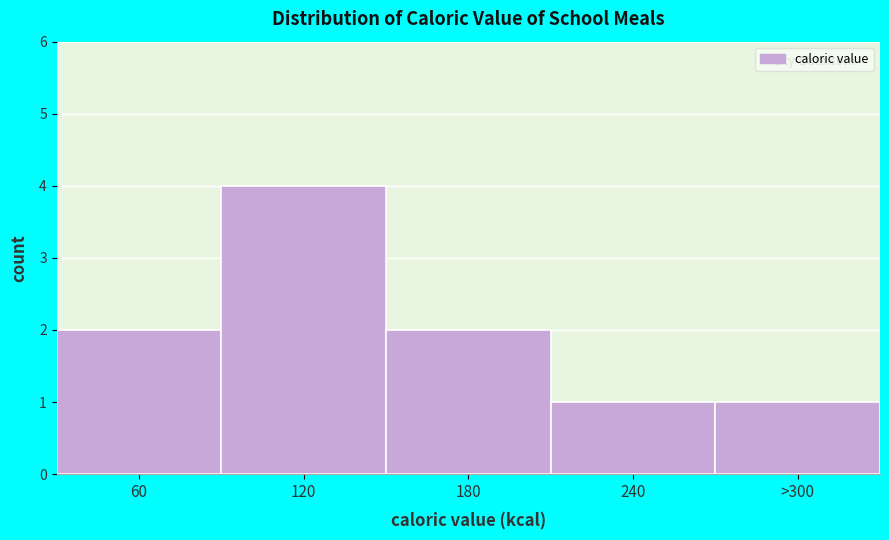

Reading left to right, list all the values displayed in this chart.

60=2	120=4	180=2	240=1	>300=1